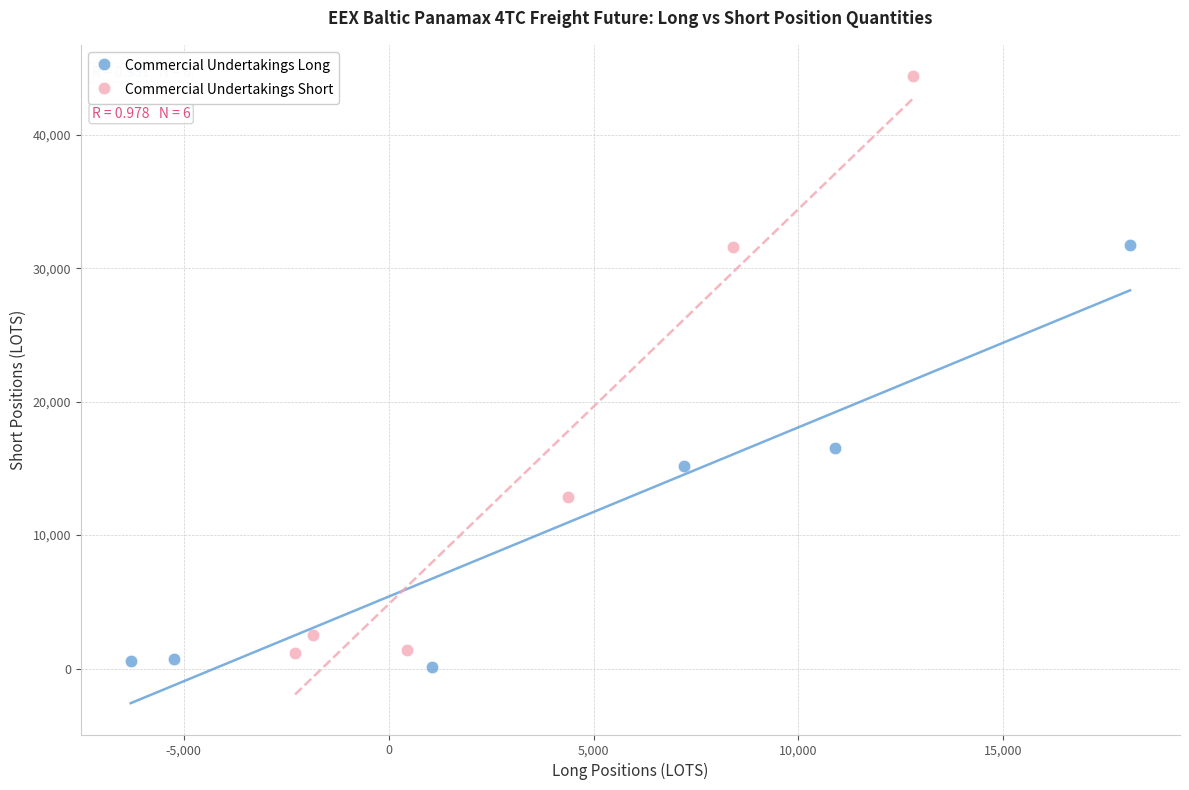

Which series has the widest spread of Y values?

Commercial Undertakings Short